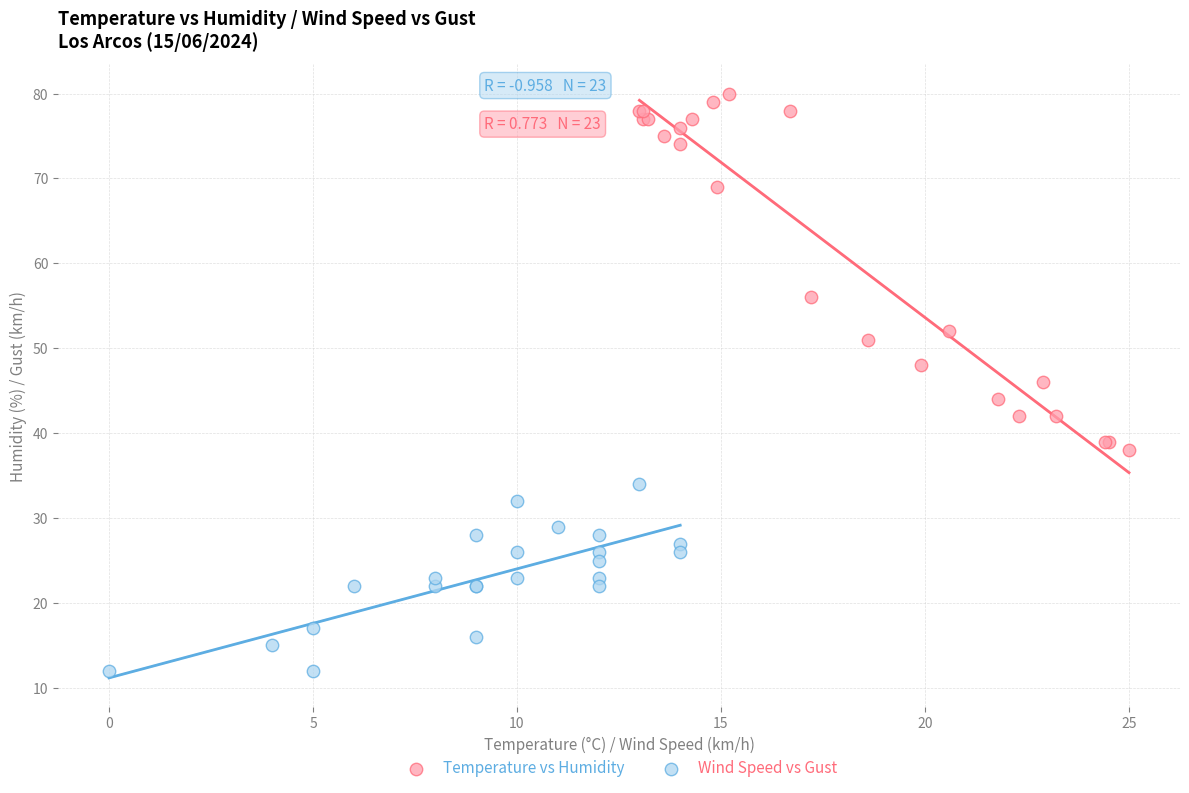

Which series contains the lowest Y value?

Wind Speed vs Gust